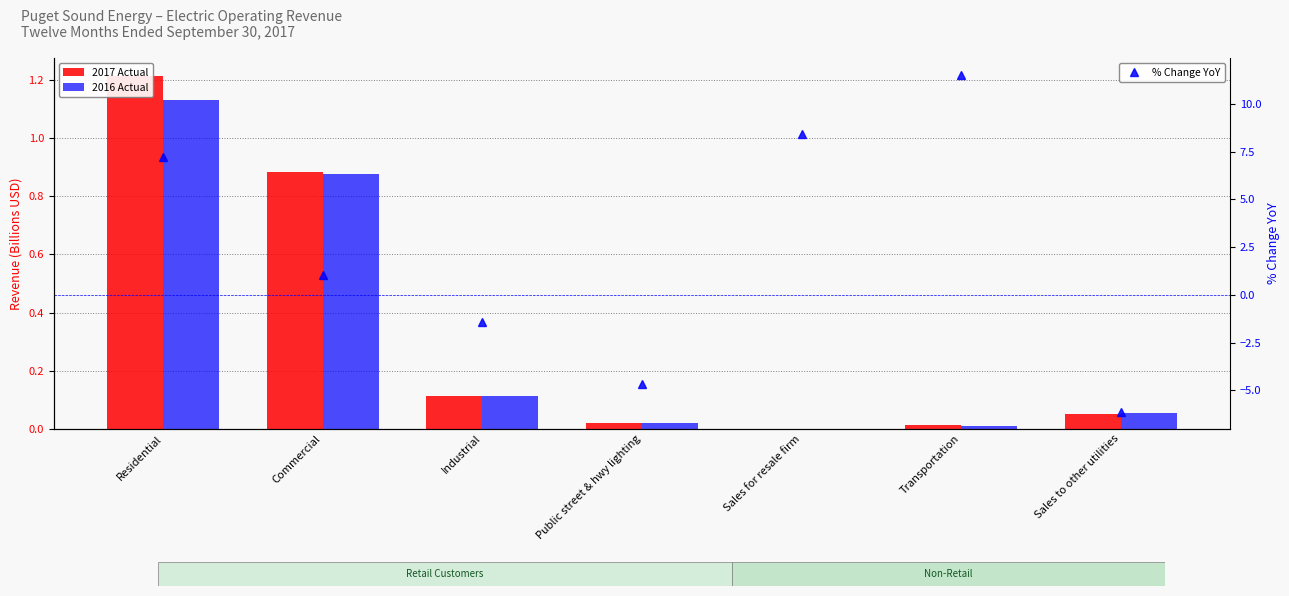

How many series are shown in this chart?

3